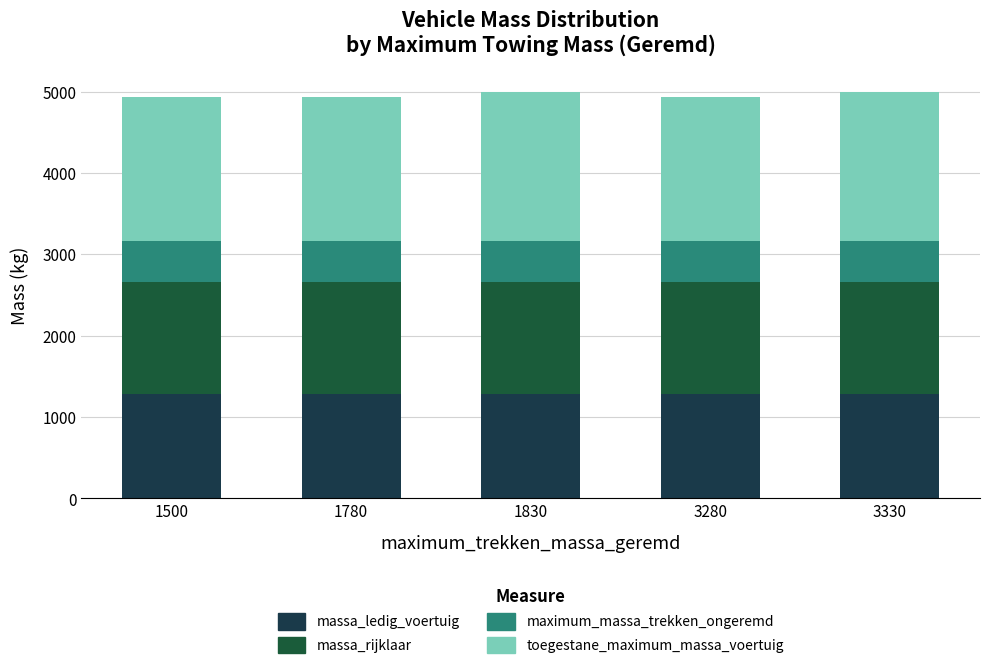

How many categories are shown in the chart?

5